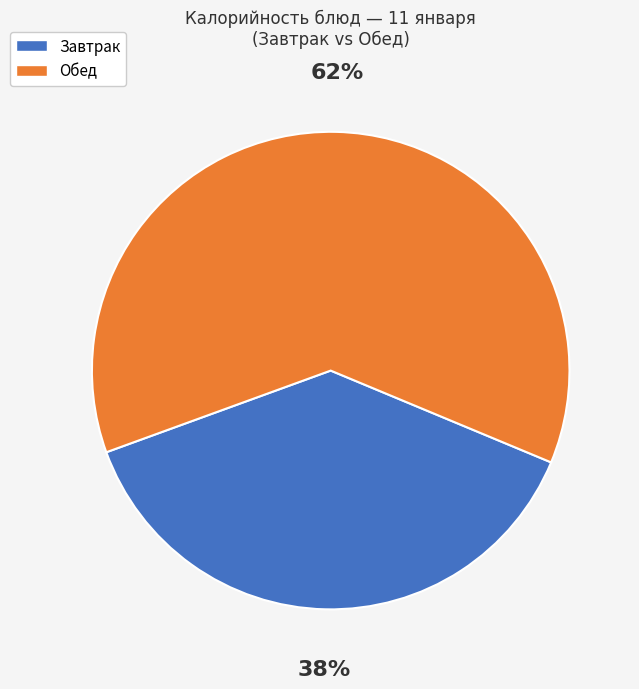

To the nearest percent, what is the average slice percentage?

50%